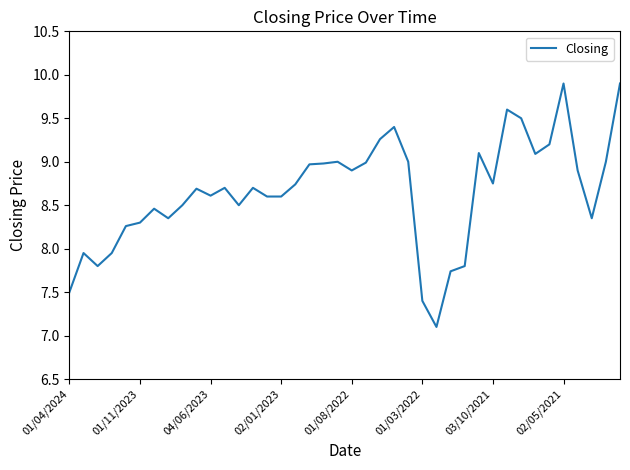

What is the sum of all values?

346.0